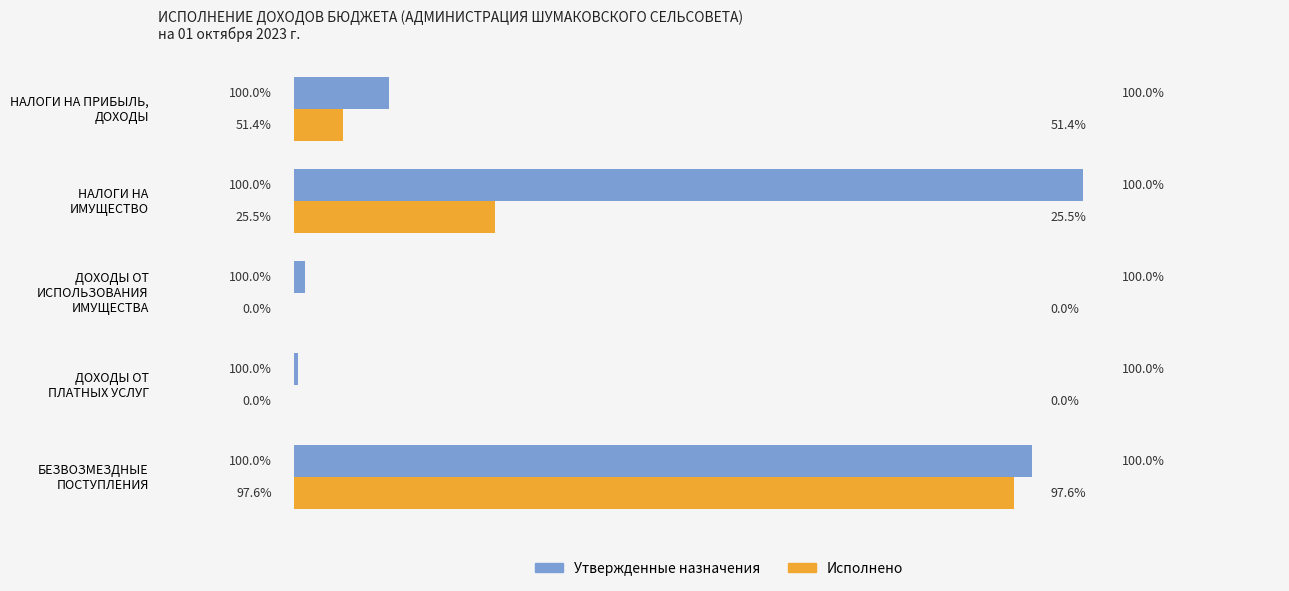

What are all the series names shown in the legend?

Утвержденные назначения, Исполнено